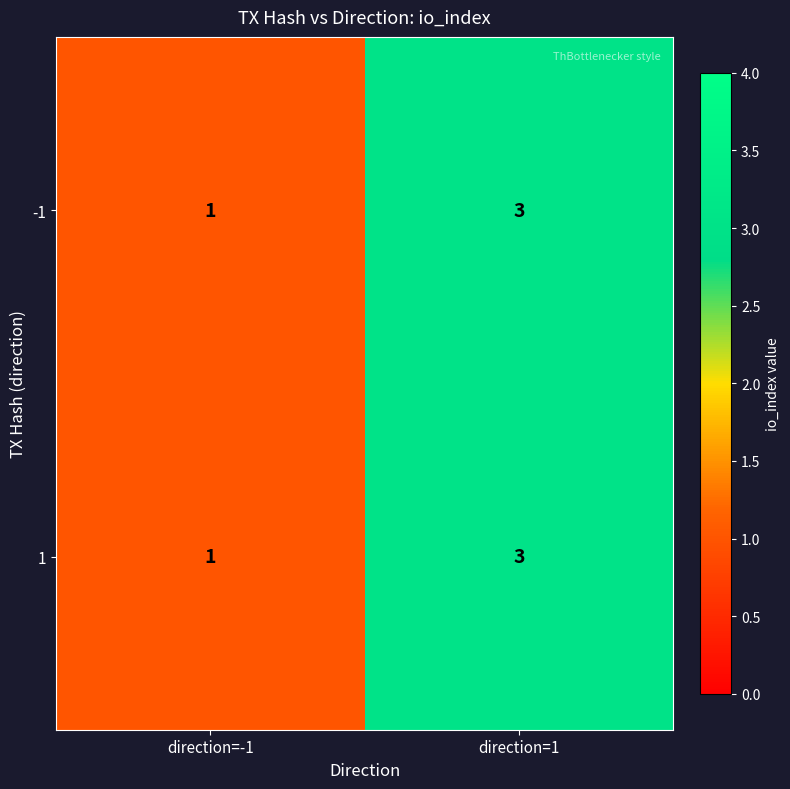

The value of 1 at direction=-1 is 1. True or false?

True